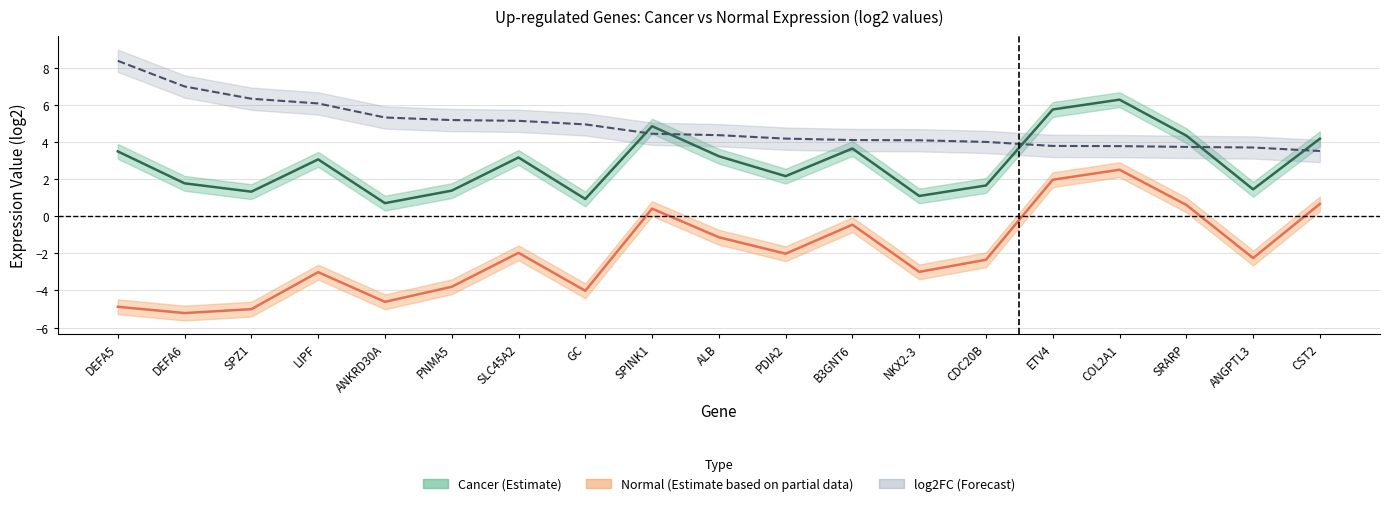

In normal, how many points are lower than both neighbors (excluding endpoints)?

6